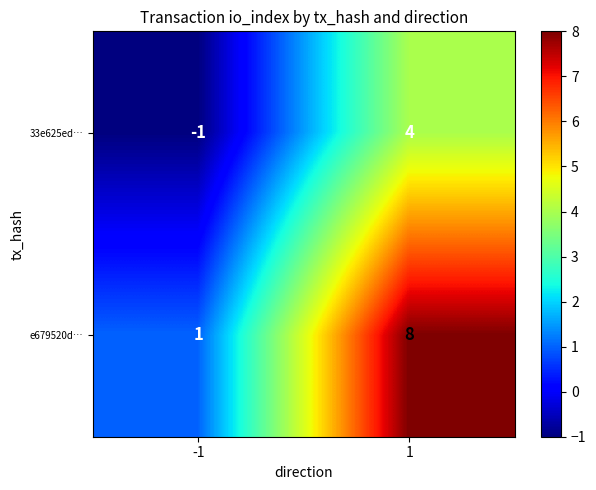

Which series has the largest total across all categories?

e679520d…